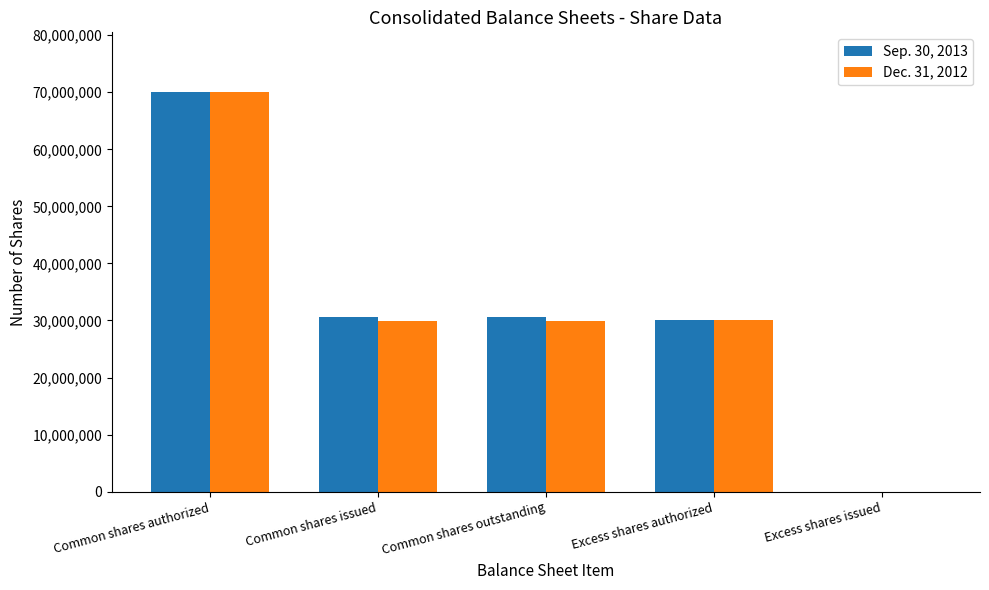

True or false: Sep. 30, 2013 has a value of 30624490 at Common shares outstanding.

True